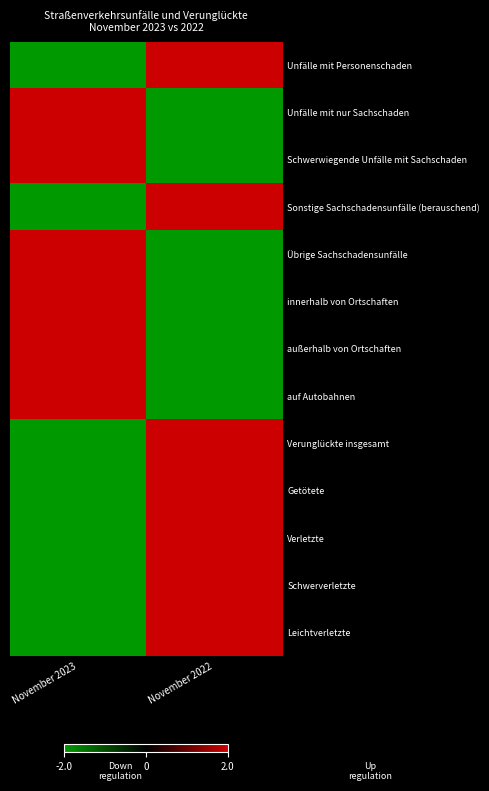

Reading right to left, extract all data points from this chart.

Unfälle mit Personenschaden: November 2022=2	November 2023=-2
Unfälle mit nur Sachschaden: November 2022=-2	November 2023=2
Schwerwiegende Unfälle mit Sachschaden: November 2022=-2	November 2023=2
Sonstige Sachschadensunfälle (berauschend): November 2022=2	November 2023=-2
Übrige Sachschadensunfälle: November 2022=-2	November 2023=2
innerhalb von Ortschaften: November 2022=-2	November 2023=2
außerhalb von Ortschaften: November 2022=-2	November 2023=2
auf Autobahnen: November 2022=-2	November 2023=2
Verunglückte insgesamt: November 2022=2	November 2023=-2
Getötete: November 2022=2	November 2023=-2
Verletzte: November 2022=2	November 2023=-2
Schwerverletzte: November 2022=2	November 2023=-2
Leichtverletzte: November 2022=2	November 2023=-2